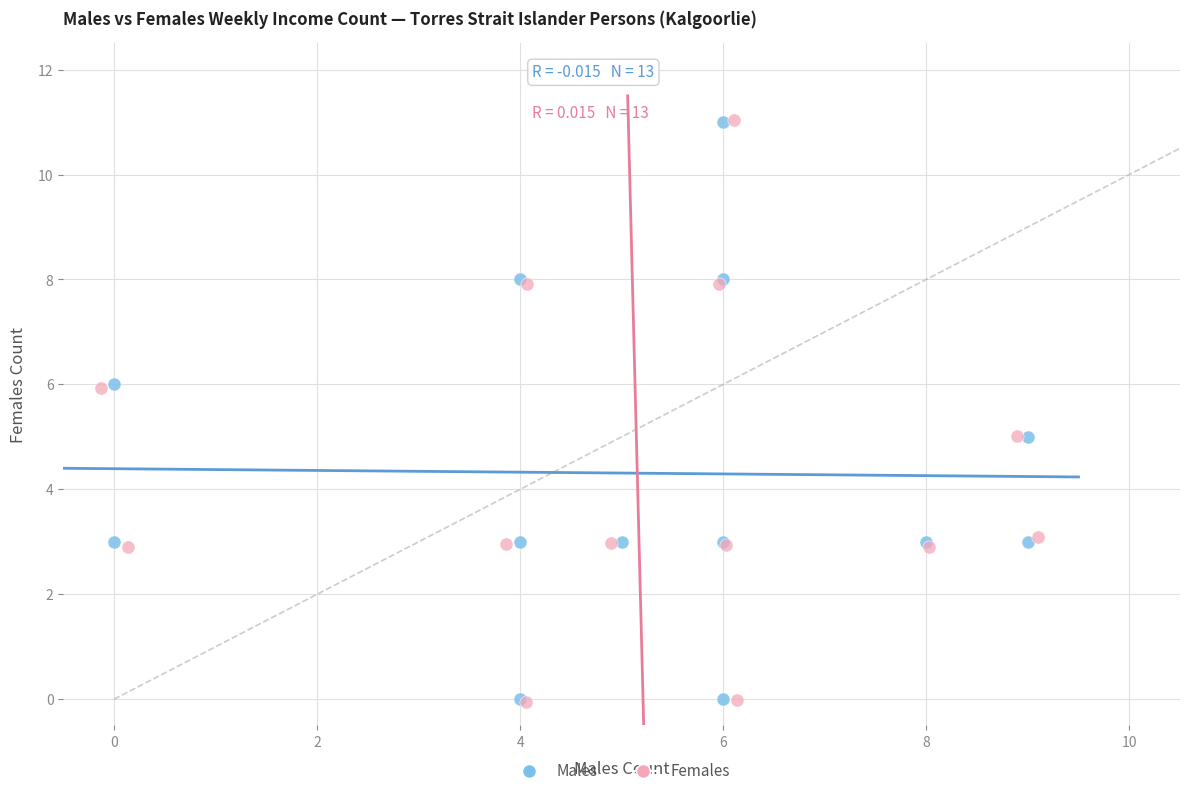

Which series has the widest spread of Y values?

Females